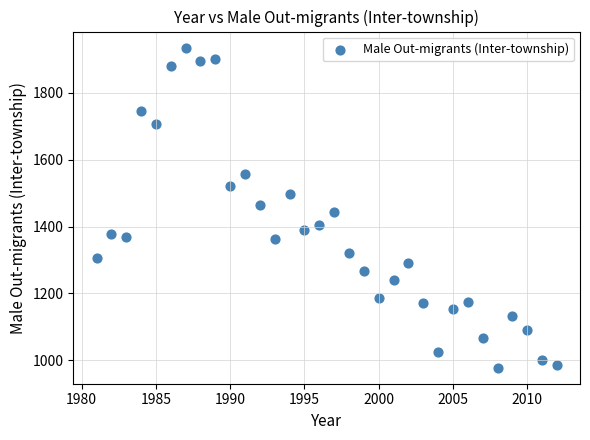

What is the range of X values (max minus min)?

31